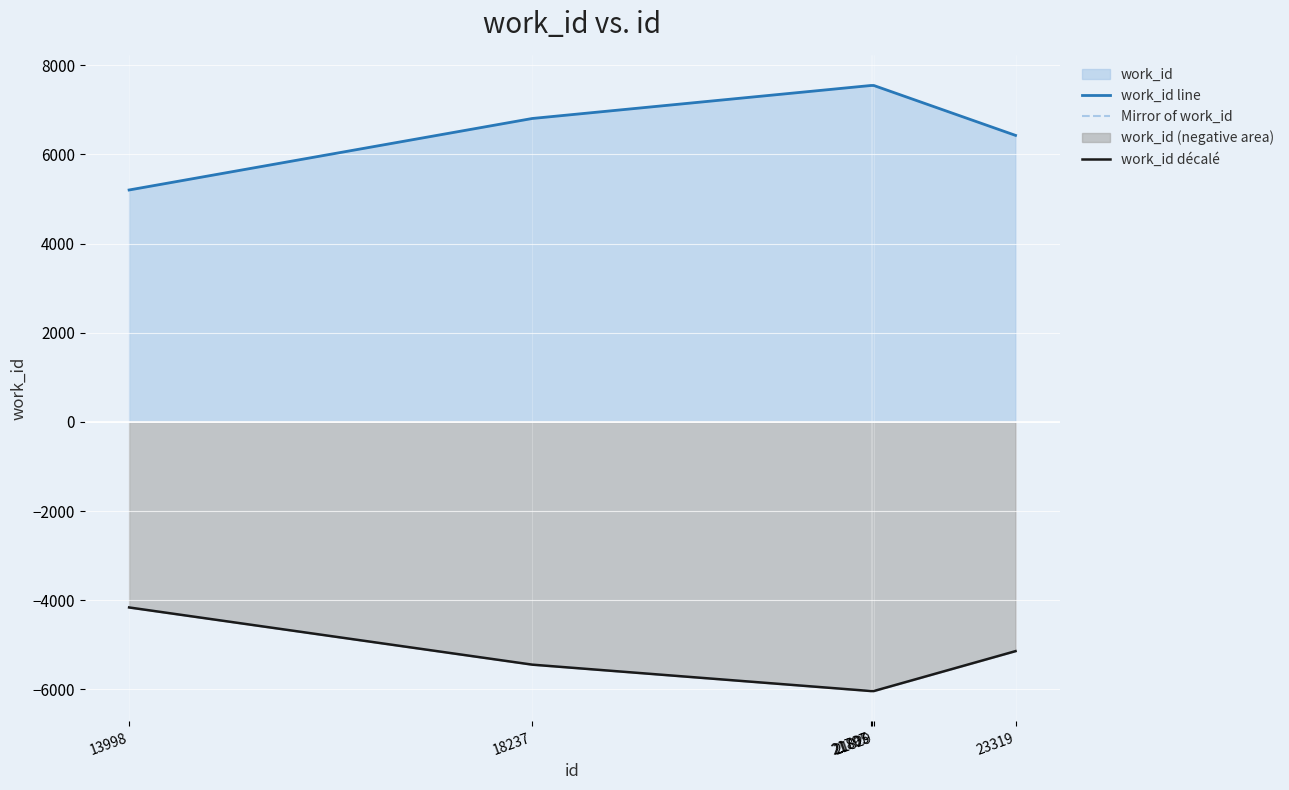

At how many categories does at least one series exceed -3882?

6